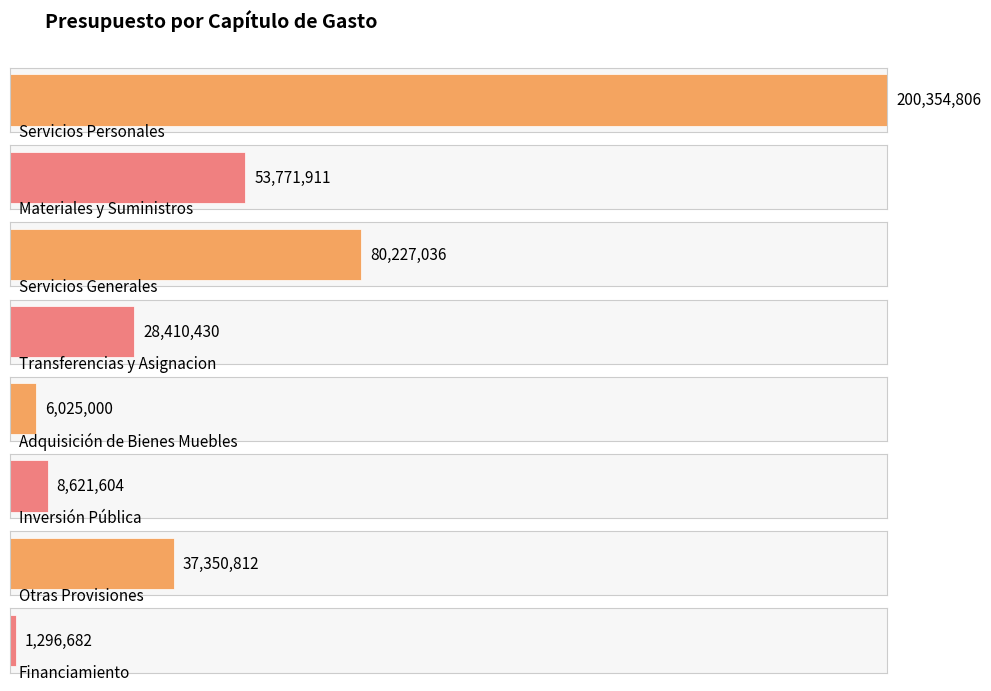

What position from the left is Otras Provisiones?

7